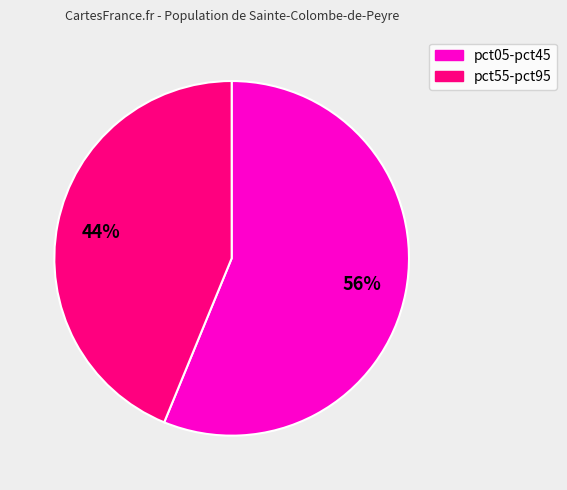

Does any single category account for the majority?

Yes